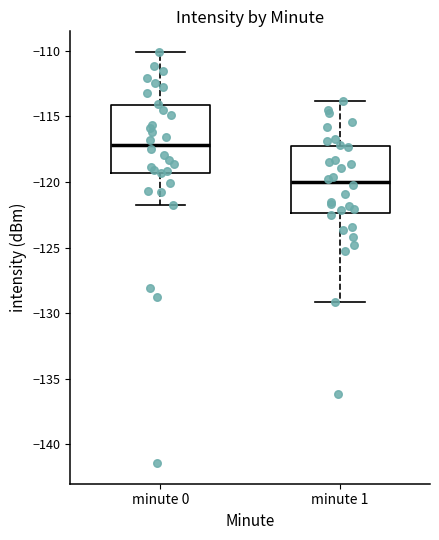

Where does the lower whisker of the box for minute 0 end on the y-axis? The values are not printed on the chart, so give them approximately, as read against the axis.

-122.0